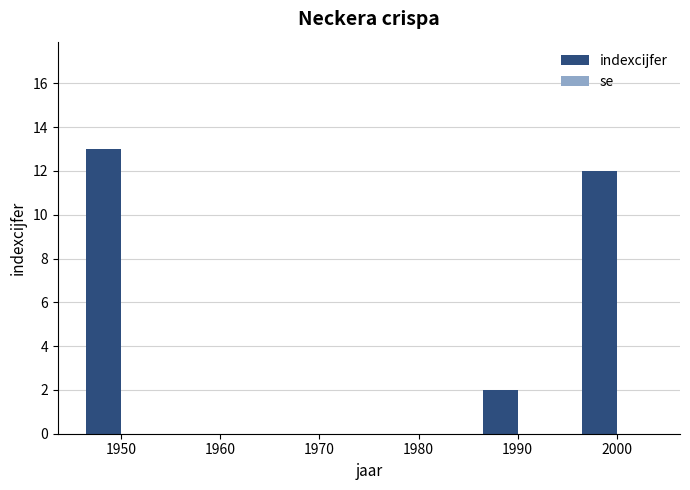

True or false: the data shows 13 at 1950.

True